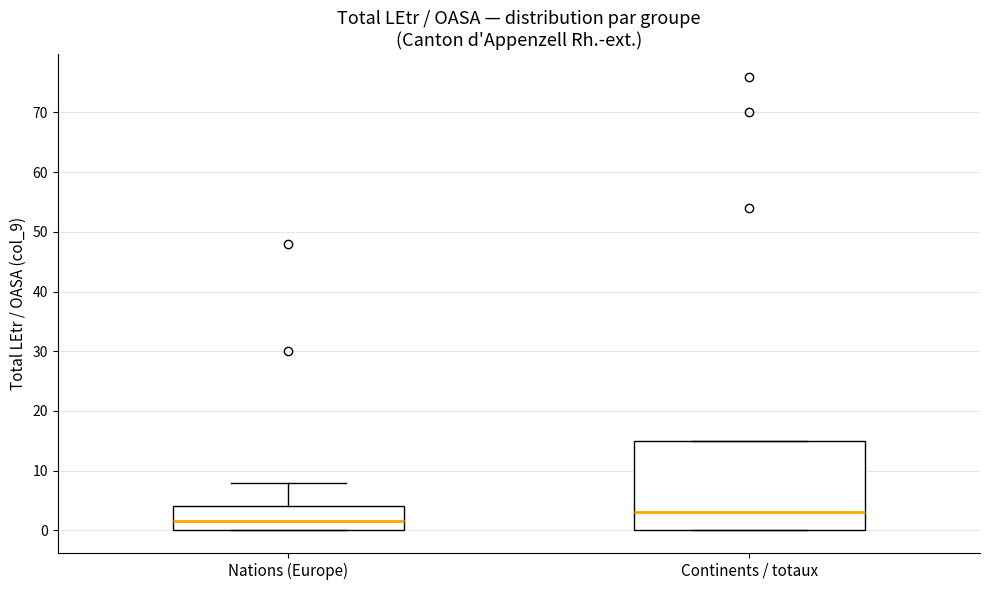

Reading left to right, transcribe this box plot: for each box, give where its median line is, the range the box spans, and where its two whiskers end, as read against the y-axis. The values are not printed on the chart, so give them approximately, as read against the axis.

Nations (Europe): median 2, box 0 to 4, whiskers 0 to 8
Continents / totaux: median 3, box 0 to 15, whiskers 0 to 15